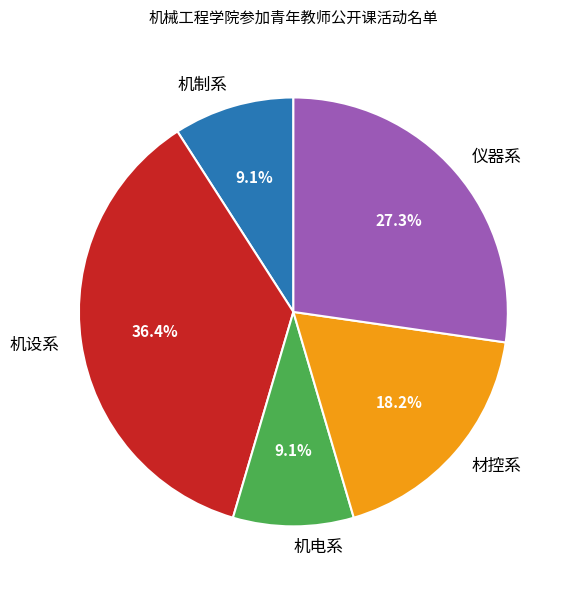

True or false: 机设系 accounts for 30% of the total.

False